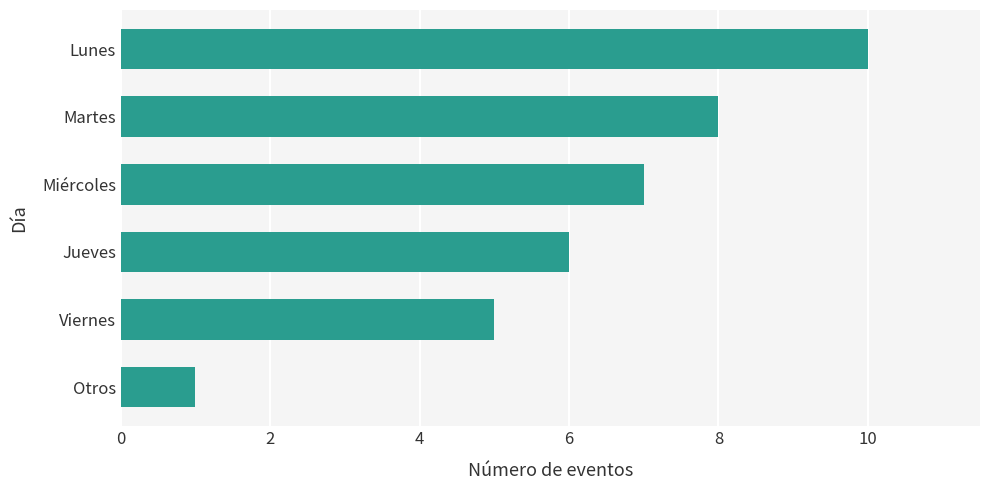

List the labels in order of value, smallest first.

Otros, Viernes, Jueves, Miércoles, Martes, Lunes